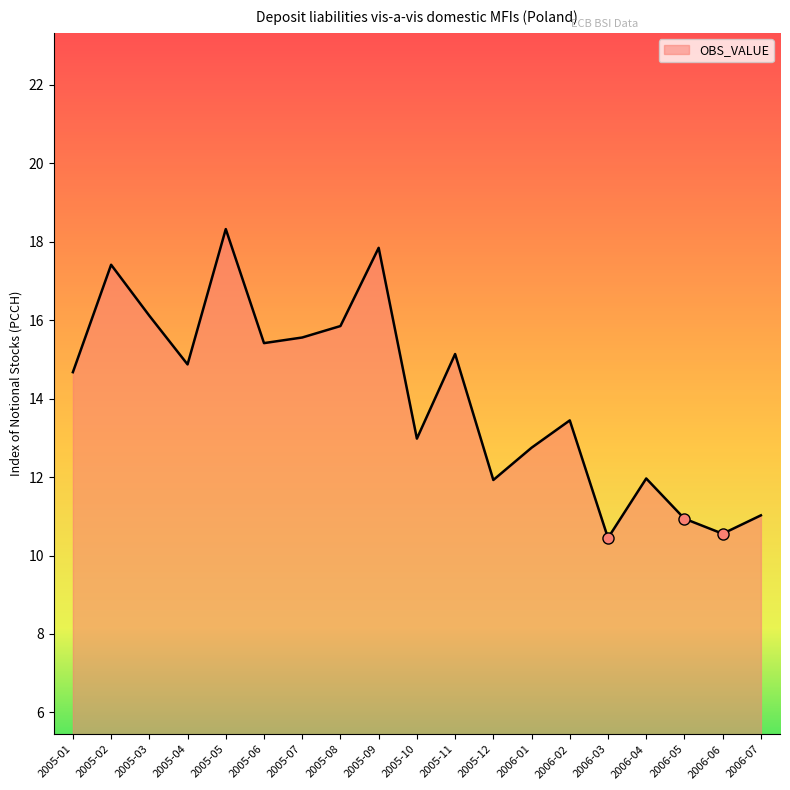

What is the sum of the values at 2005-12 and 2006-04?

23.9